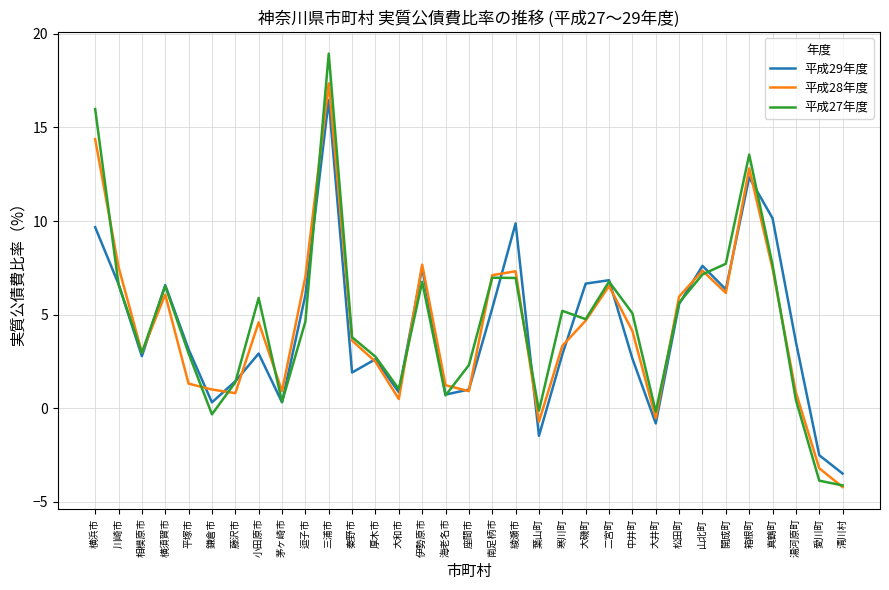

How many series are shown in this chart?

3